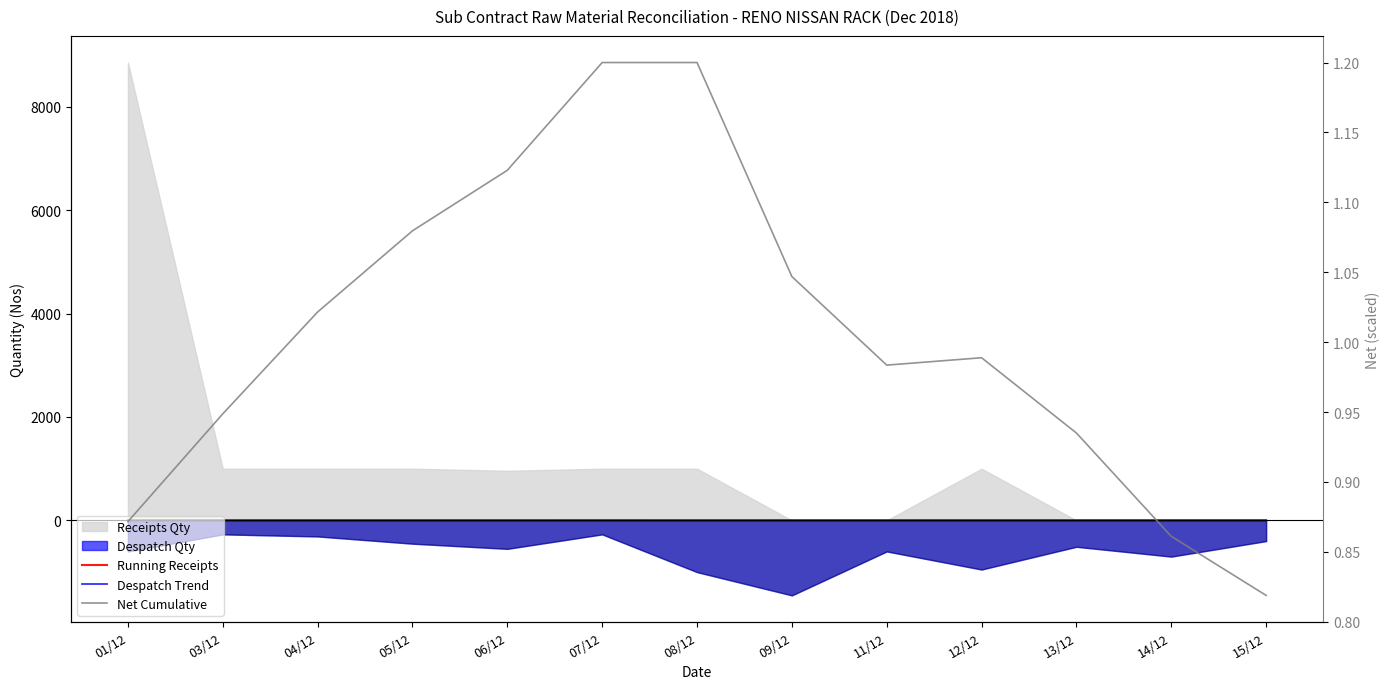

What is the total value across all series at 05/12?

3.5